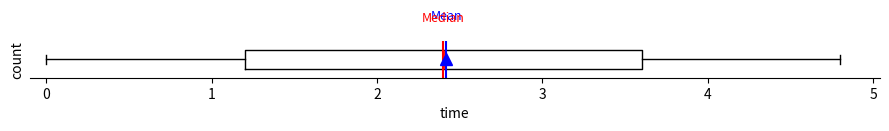

Transcribe this box plot: give where the median line is, the range the box spans, and where the two whiskers end, as read against the x-axis. The values are not printed on the chart, so give them approximately, as read against the axis.

median 2.4, box 1.2 to 3.6, whiskers 0.0 to 4.8